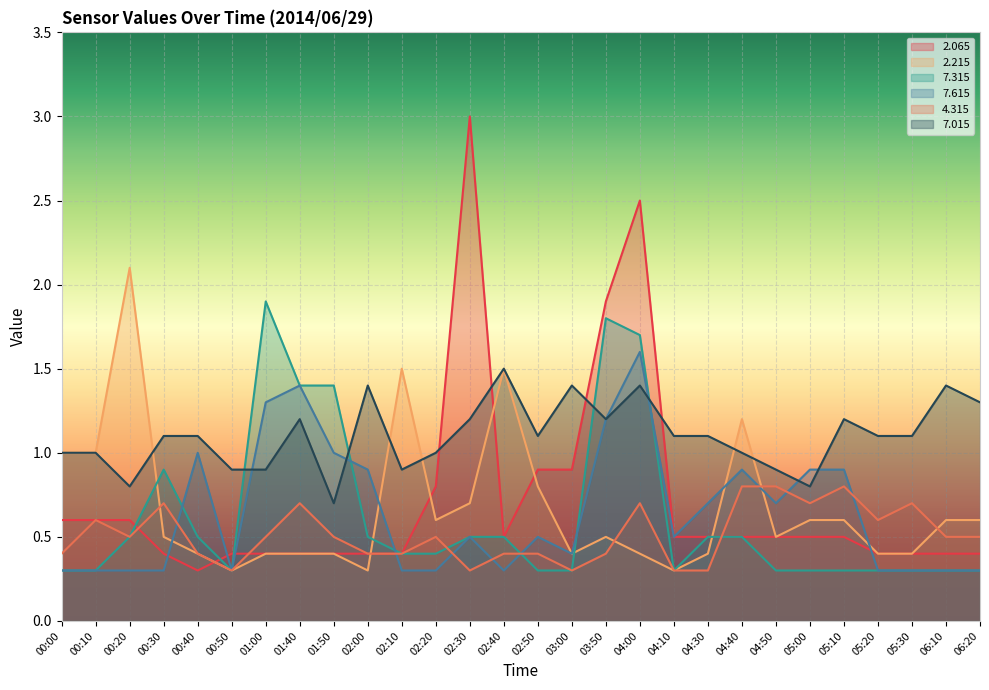

List the series in order of their peak value, highest first.

2.065, 2.215, 7.315, 7.615, 7.015, 4.315